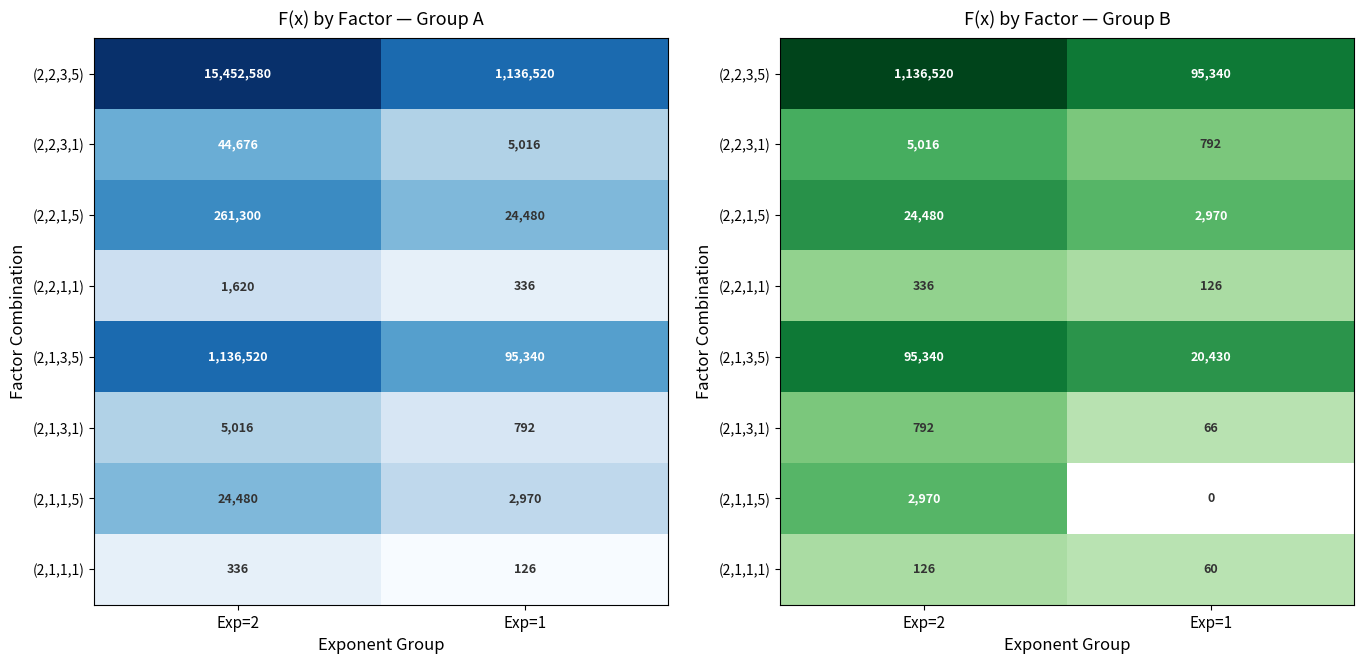

Rank the series by their maximum value, from highest to lowest.

(2,2,3,5), (2,1,3,5), (2,2,1,5), (2,2,3,1), (2,1,1,5), (2,1,3,1), (2,2,1,1), (2,1,1,1)